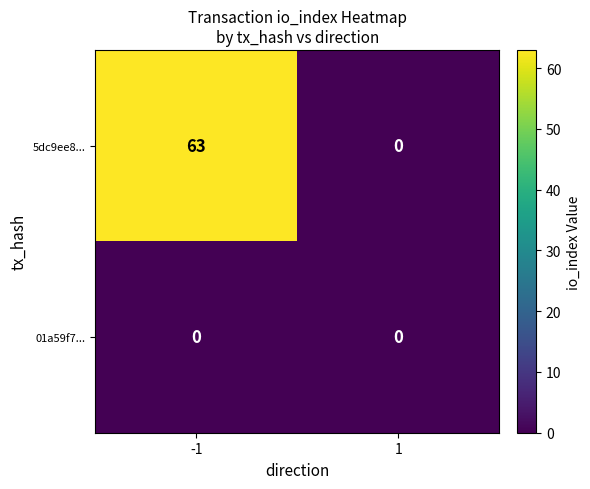

Rank the series at -1 from lowest to highest value.

01a59f7..., 5dc9ee8...